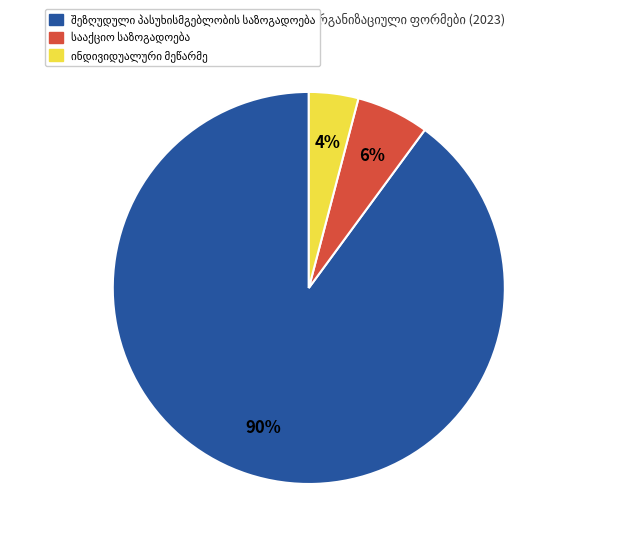

To the nearest percent, what is the average slice percentage?

33%